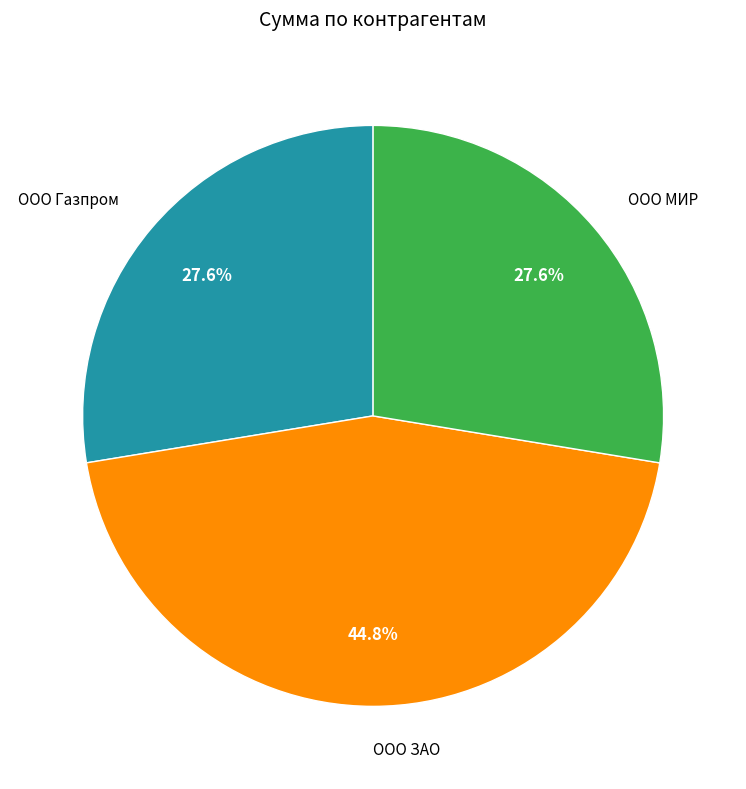

Is there a majority slice in this chart?

No